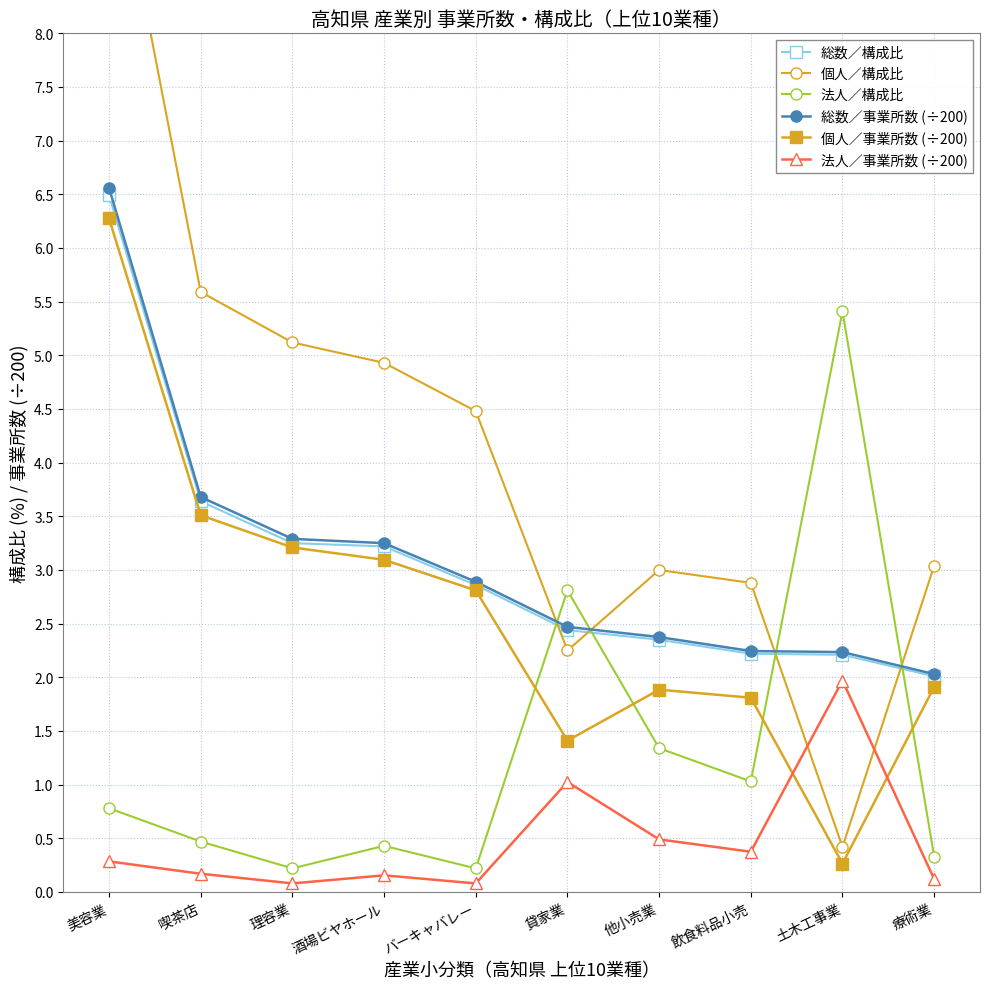

What is the difference between the maximum and minimum values in the 法人／構成比 series?

5.2